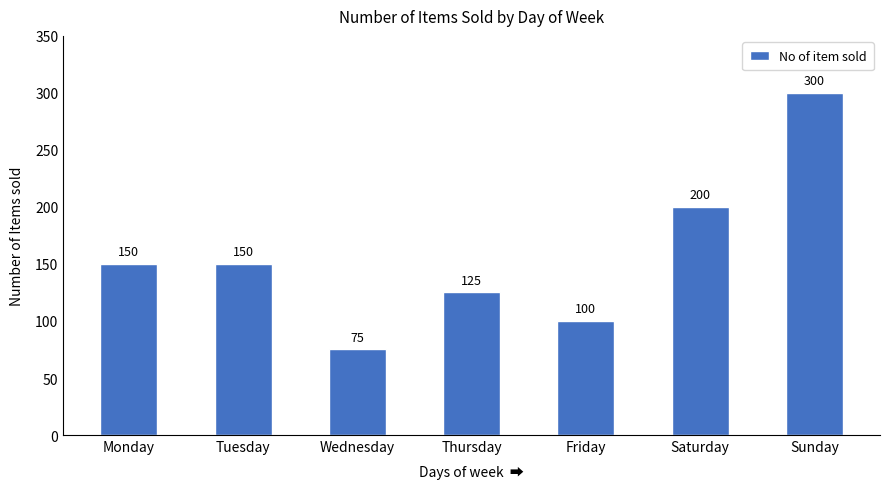

Reading left to right, what are all the values shown in this chart?

Monday=150	Tuesday=150	Wednesday=75	Thursday=125	Friday=100	Saturday=200	Sunday=300